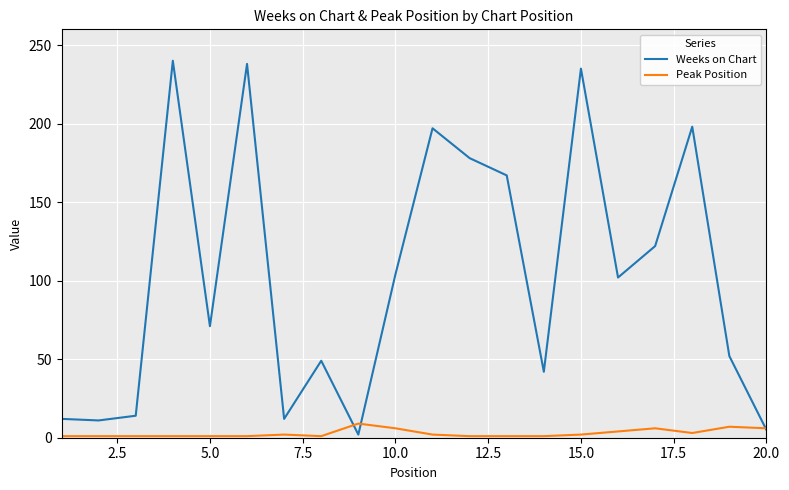

What is the maximum value for Weeks on Chart?

240